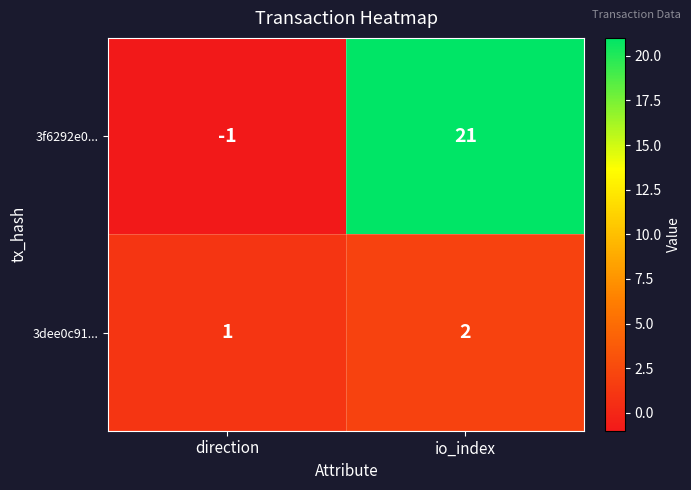

The 3dee0c91... series shows 2 at io_index. True or false?

True